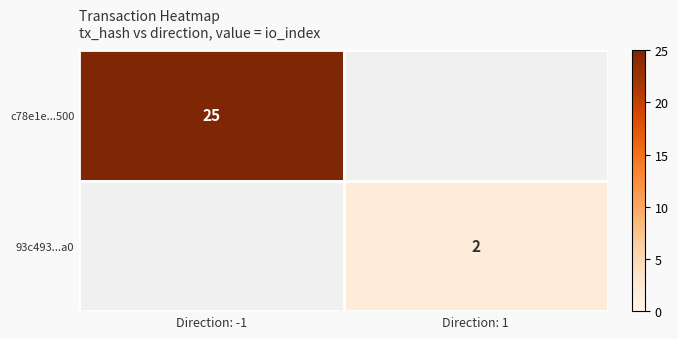

The value of 93c493...a0 at Direction: 1 is 2. True or false?

True